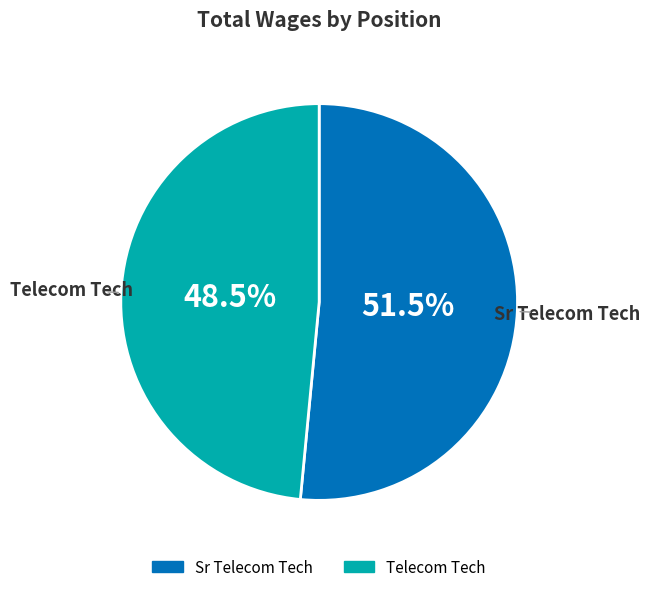

Is it true that Sr Telecom Tech is 66% of the pie?

False